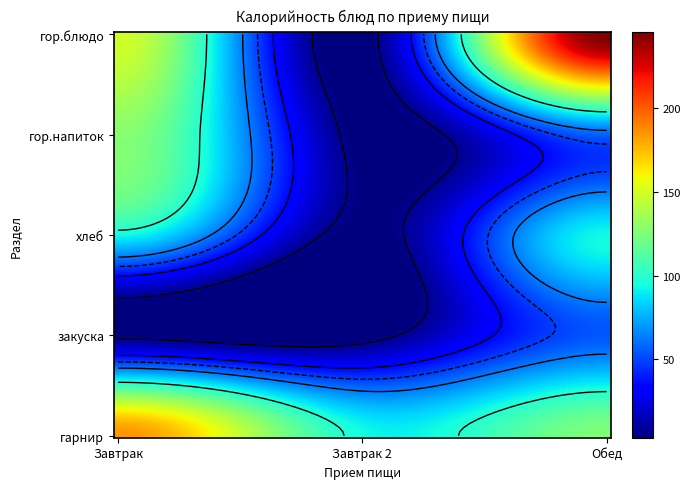

Is it true that Обед equals 54.3 at закуска?

True